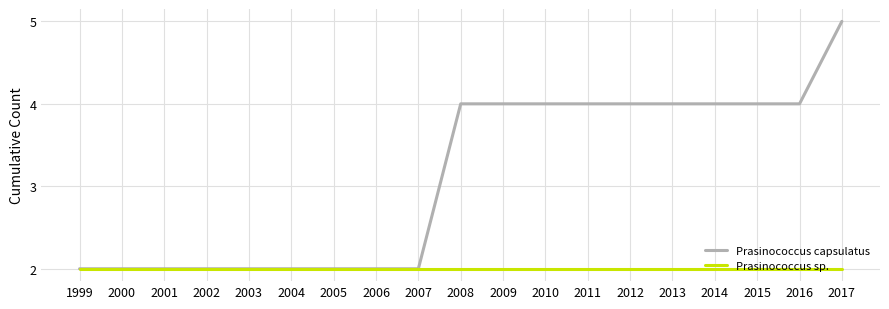

Rank the series by their average value, from lowest to highest.

Prasinococcus sp., Prasinococcus capsulatus